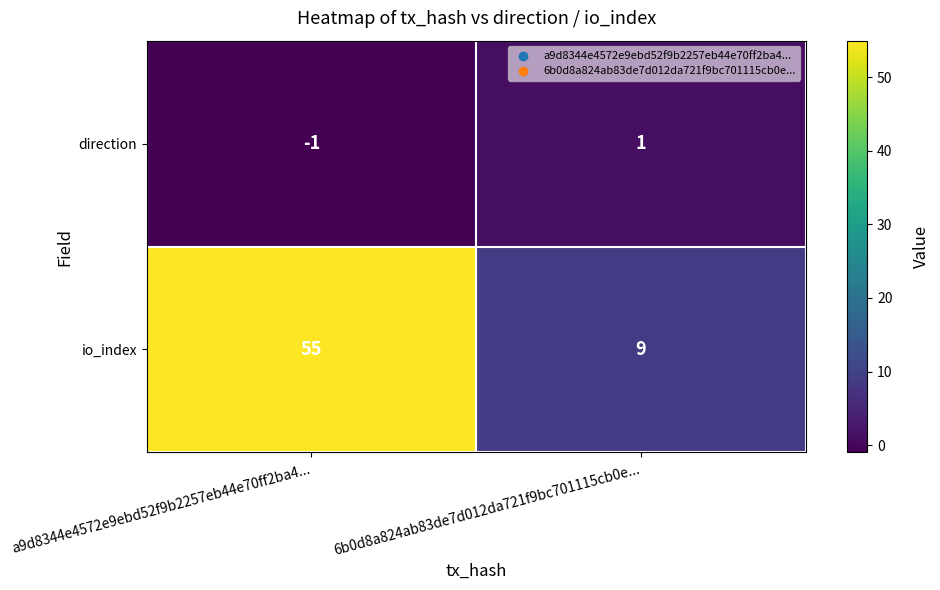

Count the number of categories in the chart.

2